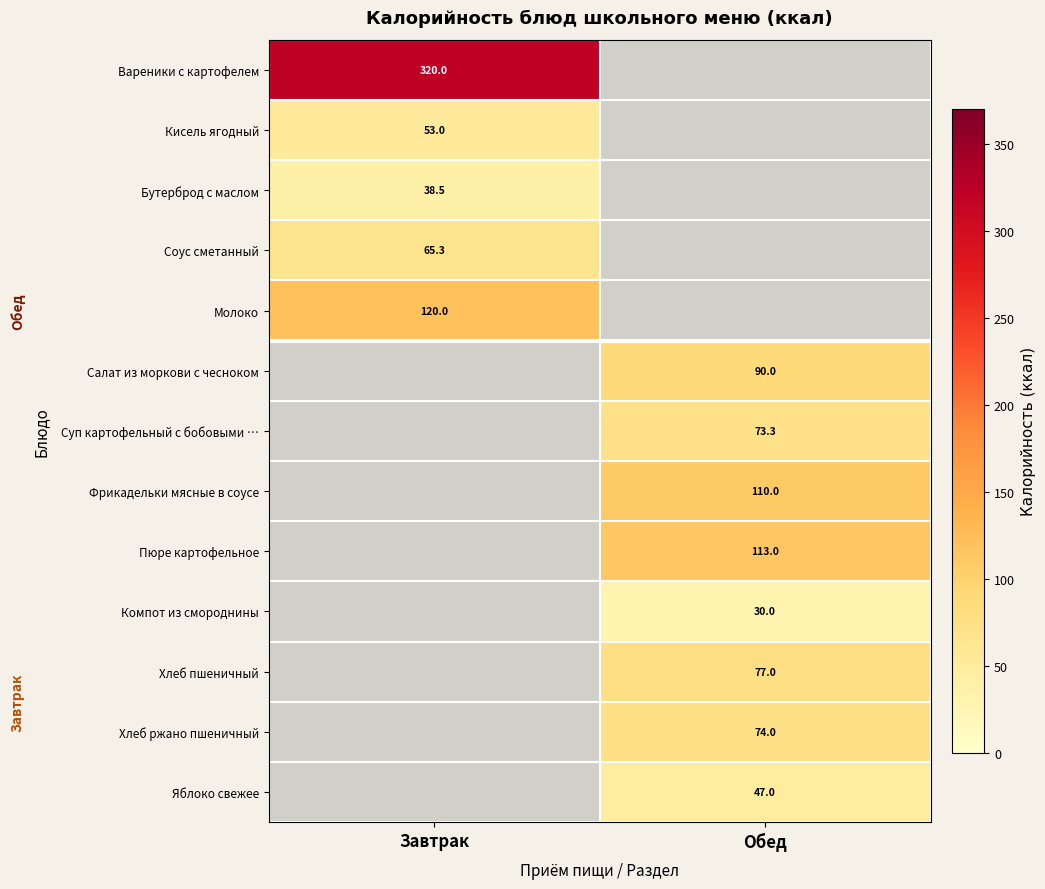

The value of Яблоко свежее at Обед is 47.0. True or false?

True